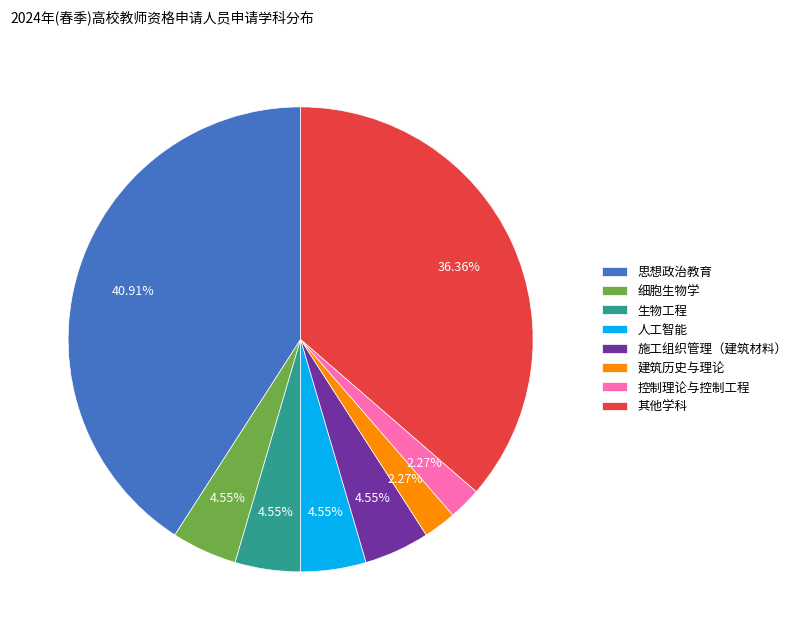

Which category has the biggest portion of the pie?

思想政治教育